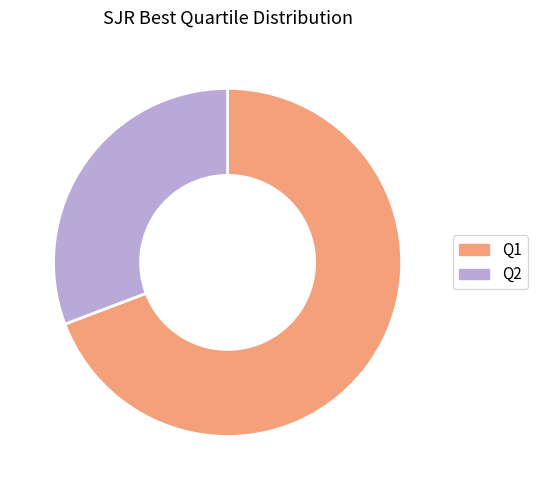

Which has a higher value, Q2 or Q1?

Q1